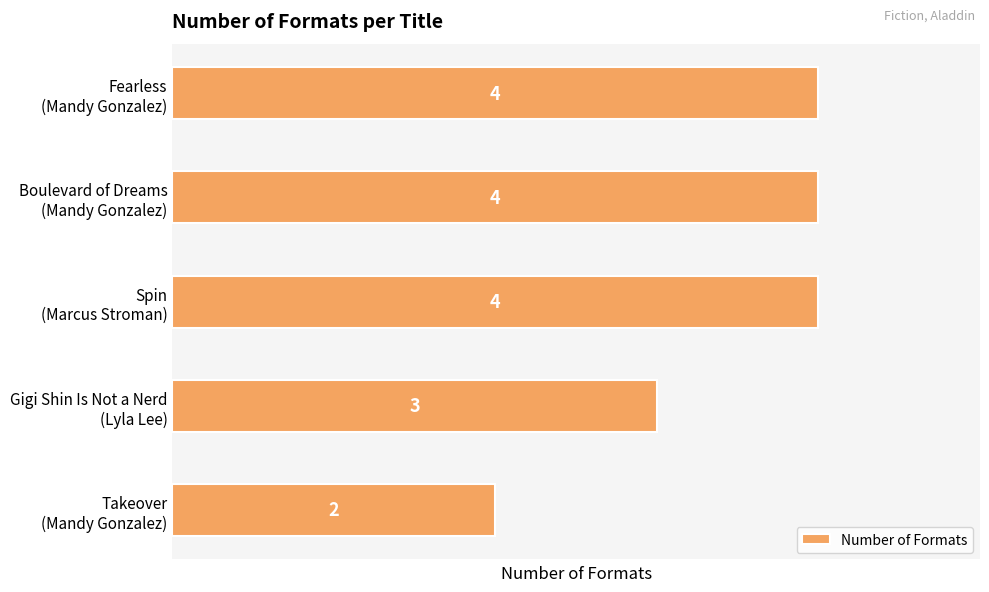

What is the sum of all values?

17